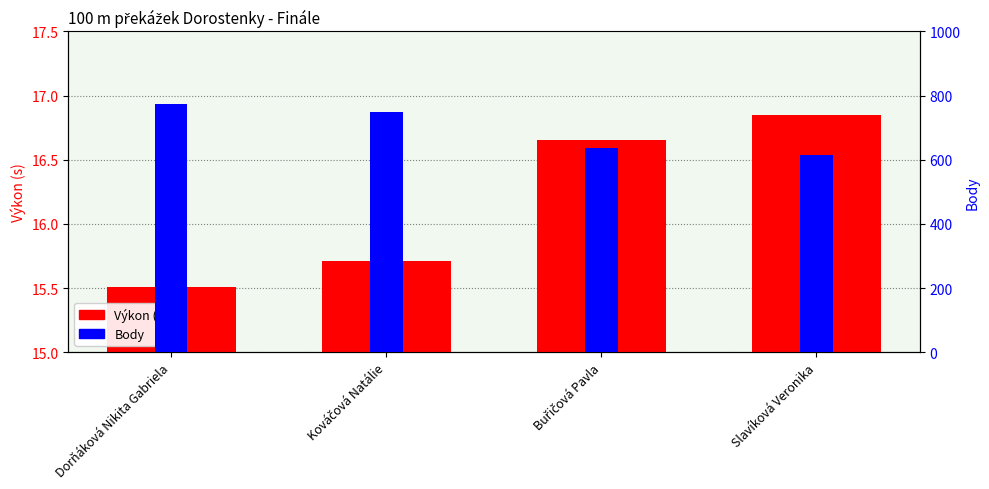

Reading right to left, what are all the values shown in this chart?

Výkon (s): Slavíková Veronika=16.9	Buřičová Pavla=16.6	Kováčová Natálie=15.7	Dorňáková Nikita Gabriela=15.5
Body: Slavíková Veronika=614.0	Buřičová Pavla=637.0	Kováčová Natálie=750.0	Dorňáková Nikita Gabriela=775.0